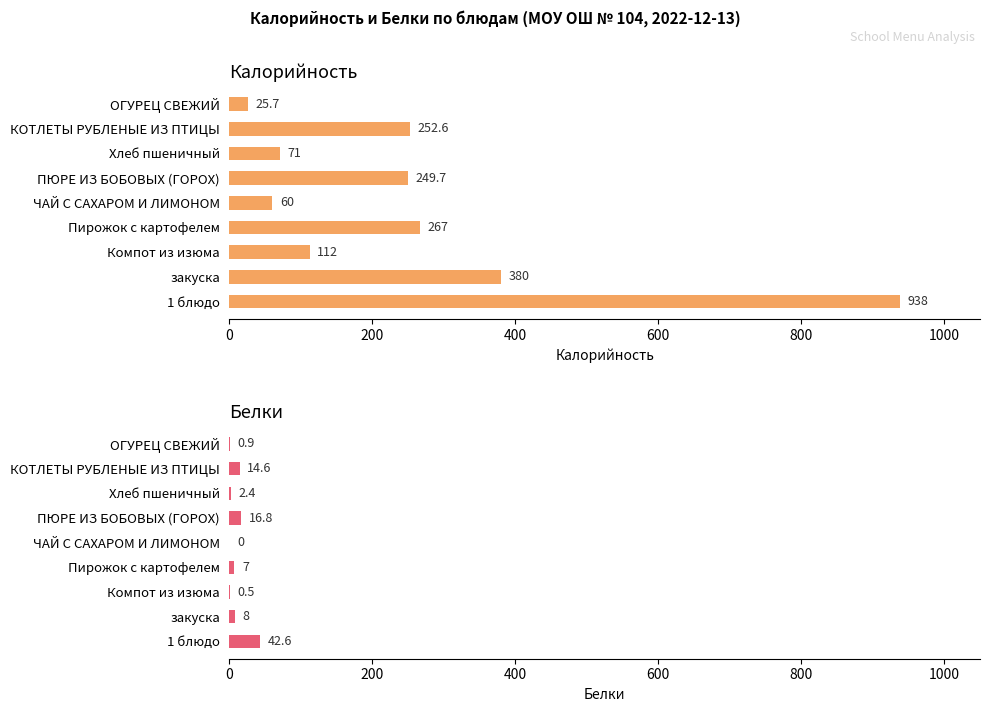

Reading left to right, extract all data points from this chart.

Калорийность: 25.7	252.6	71.0	249.7	60.0	267.0	112.0	380.0	938.0
Белки: 0.9	14.6	2.4	16.8	0.0	7.0	0.5	8.0	42.6